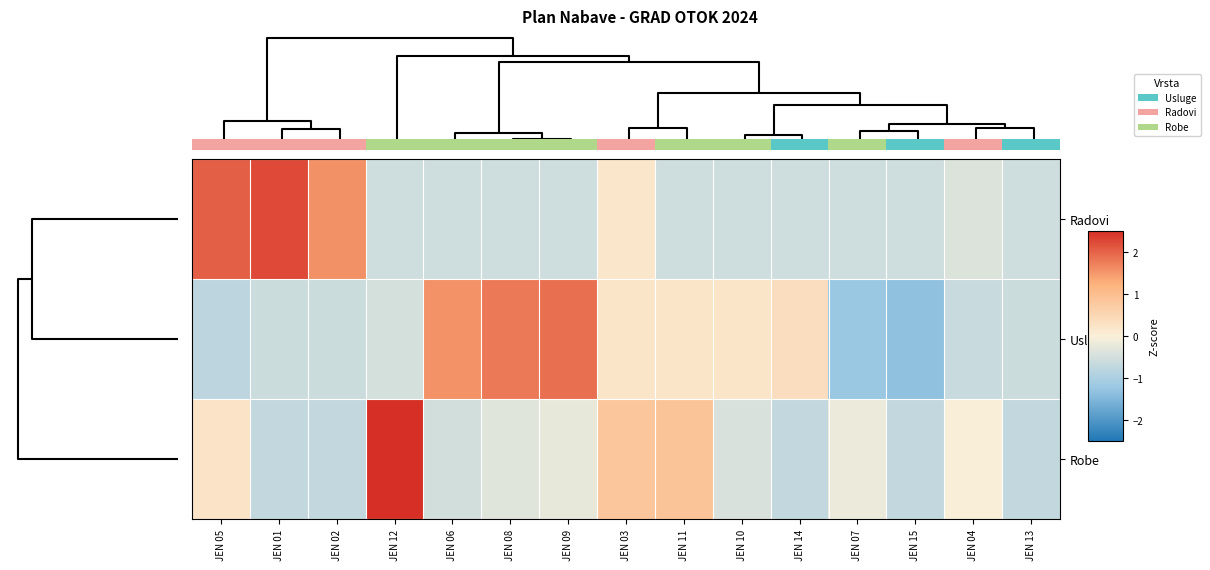

How many distinct data groups are displayed?

3